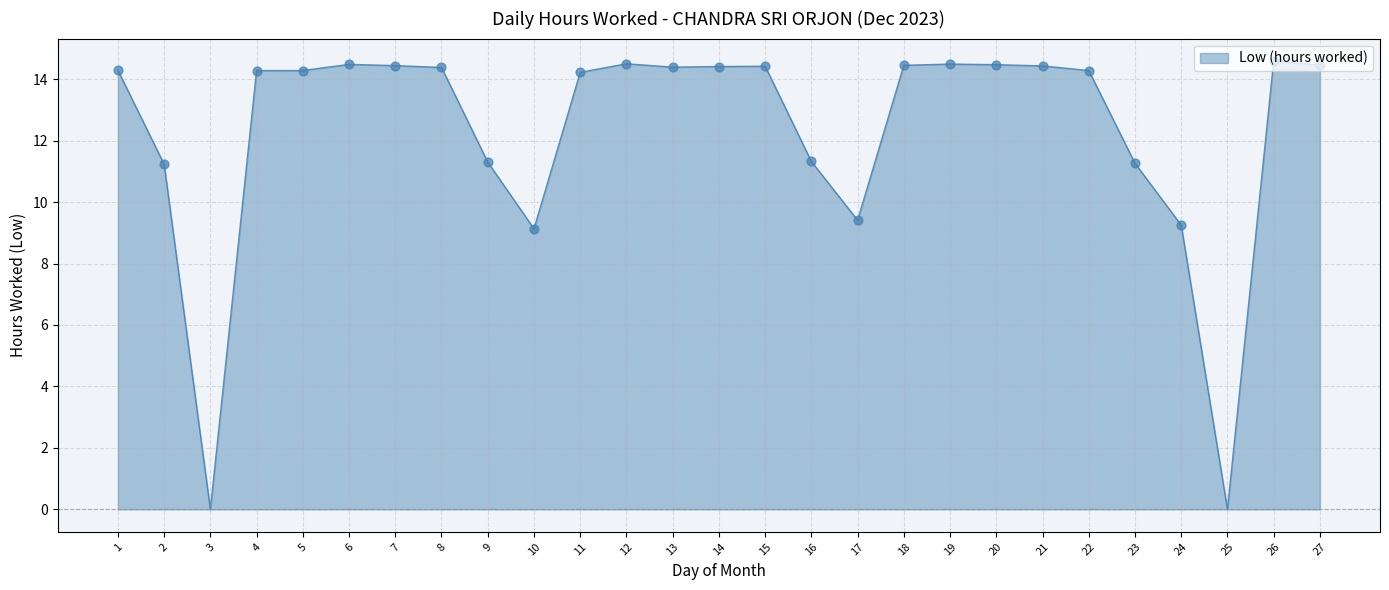

Between 7 and 9, which is larger?

7